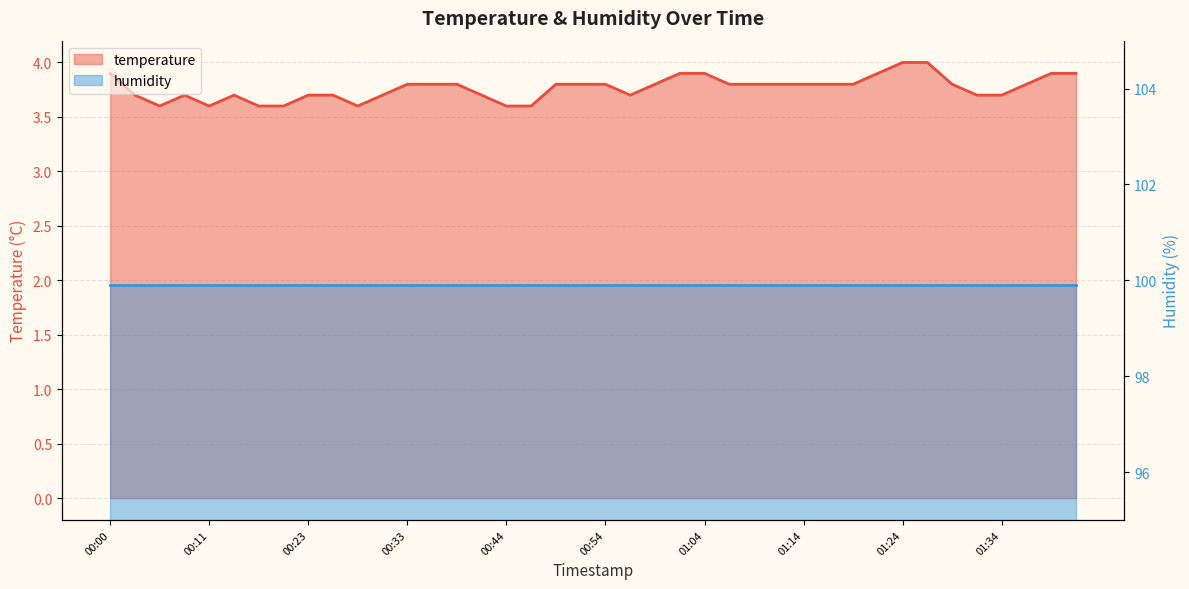

How many categories are shown in the chart?

40